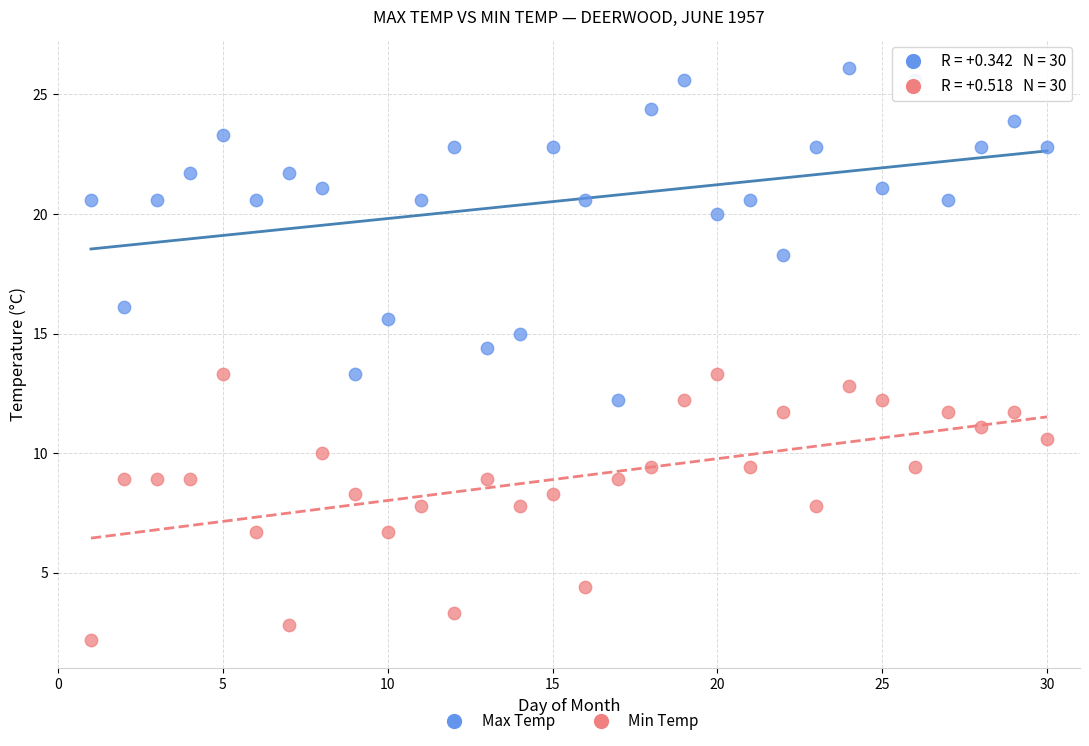

Across all series, what Y value is closest to 14?

14.4